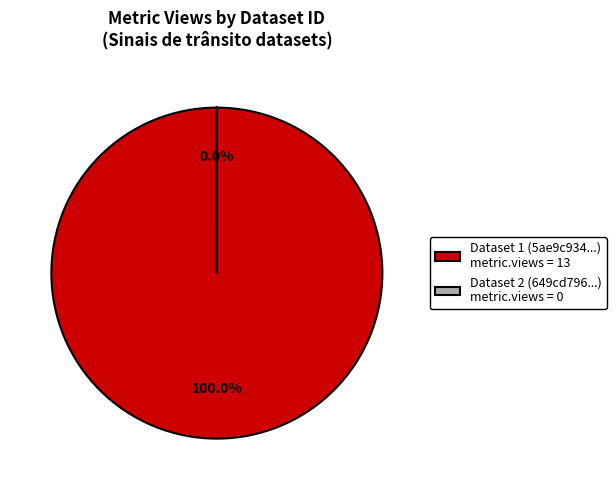

Rank the categories by value from highest to lowest.

5ae9c934c8d8c9146d44cc75, 649cd796078190ea9f2176ff